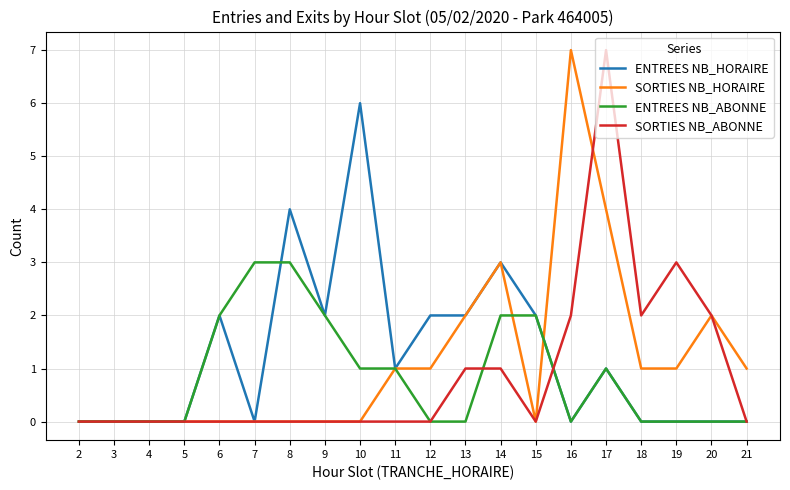

What is the total value across all series at 12?

3